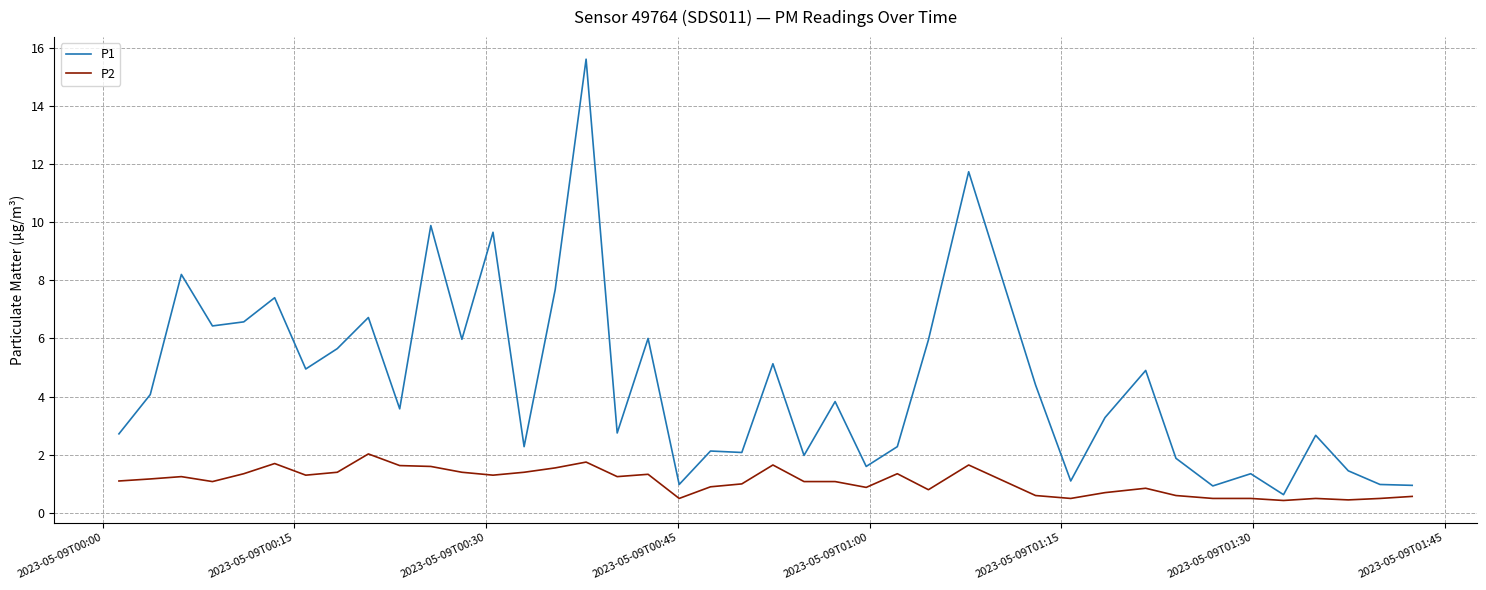

How many lines are shown in the chart?

2